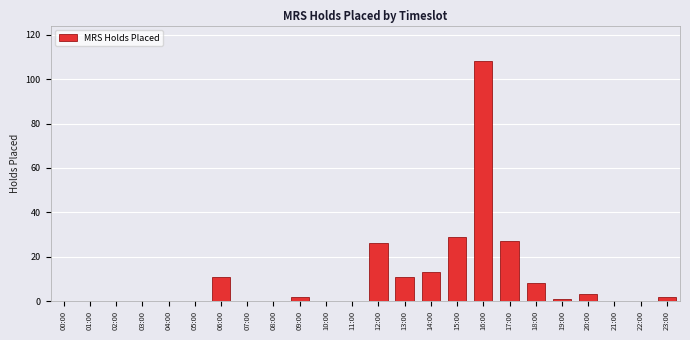

At which category does the chart reach its peak across all series?

16:00